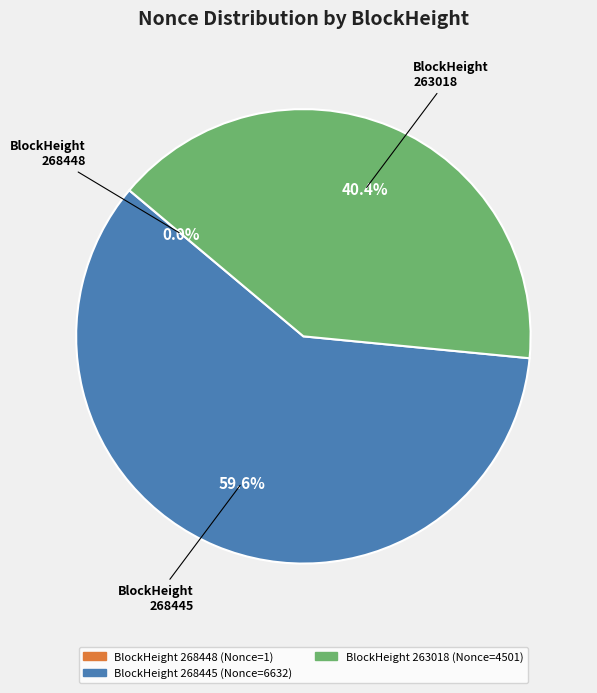

Which category has the biggest portion of the pie?

268445